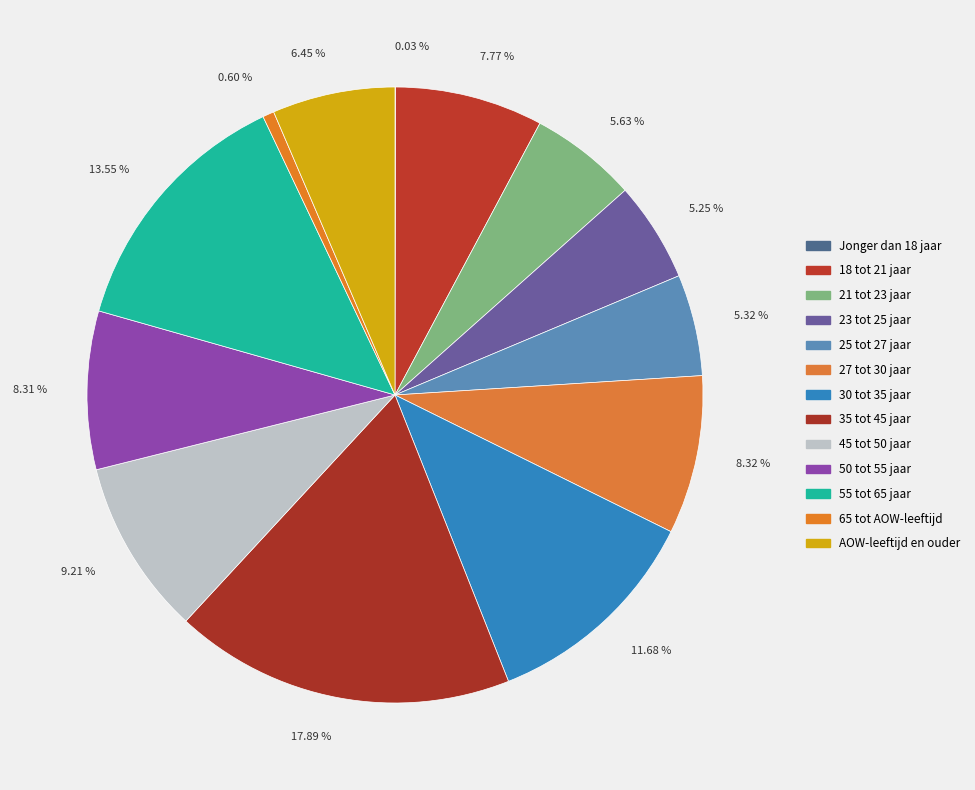

To the nearest percent, what is the average slice percentage?

8%